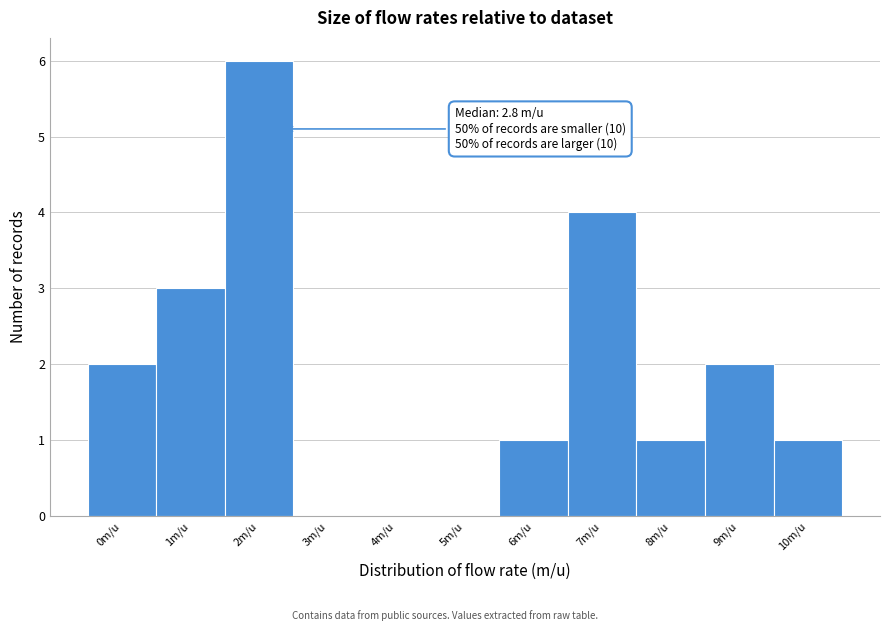

Approximately how many times larger is the value at 1m/u compared to 10m/u?

3.0